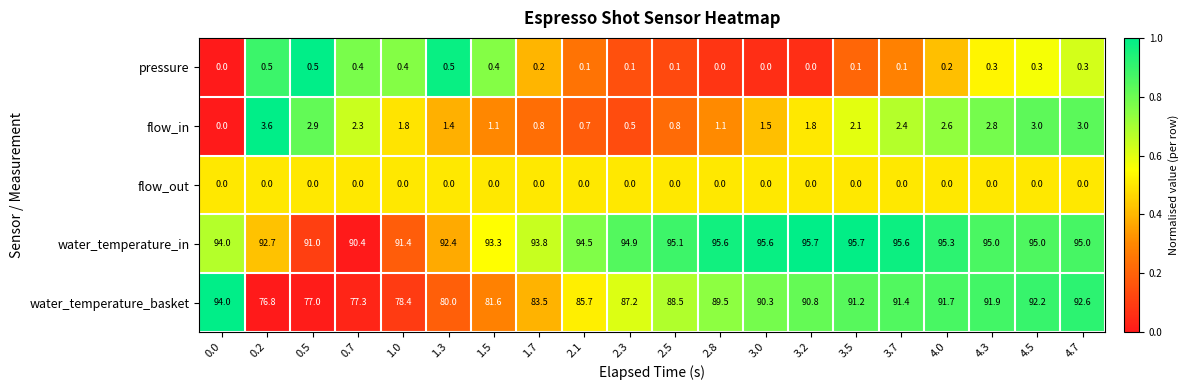

At which category is the sum across all series the highest?

4.7